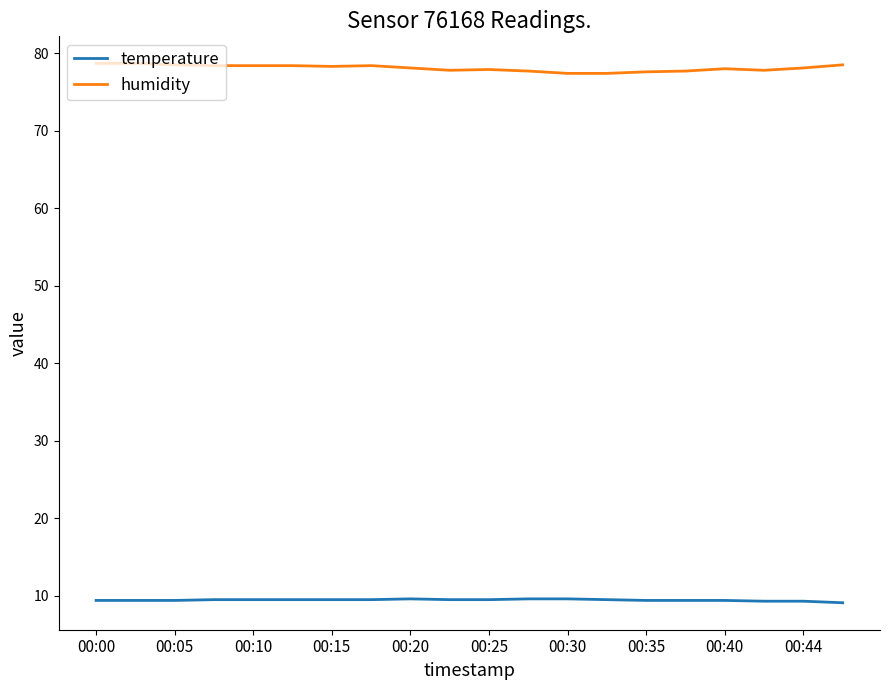

True or false: humidity and temperature cross at least once.

False